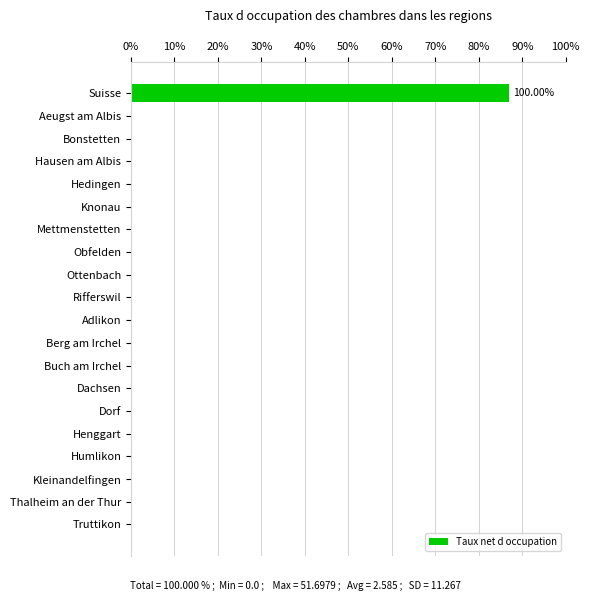

How many categories are shown in the chart?

20